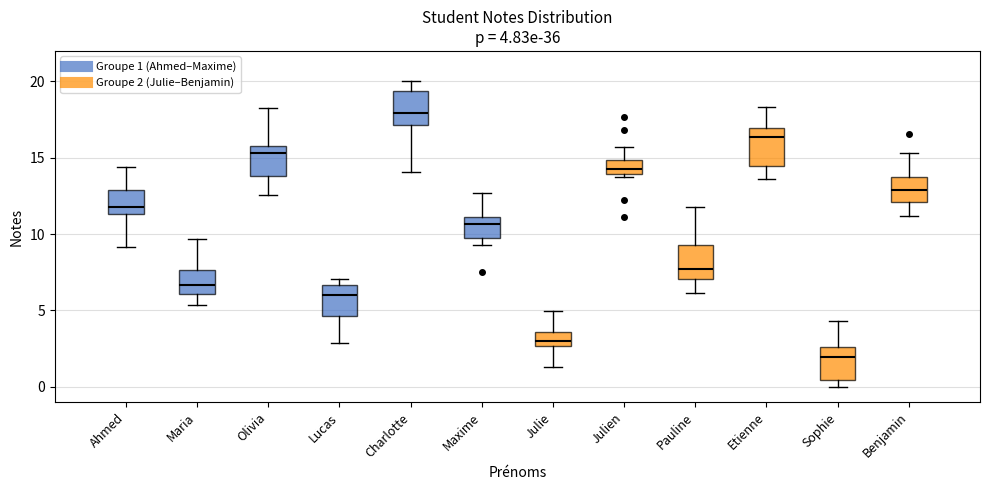

Which box has the lowest median line?

Sophie